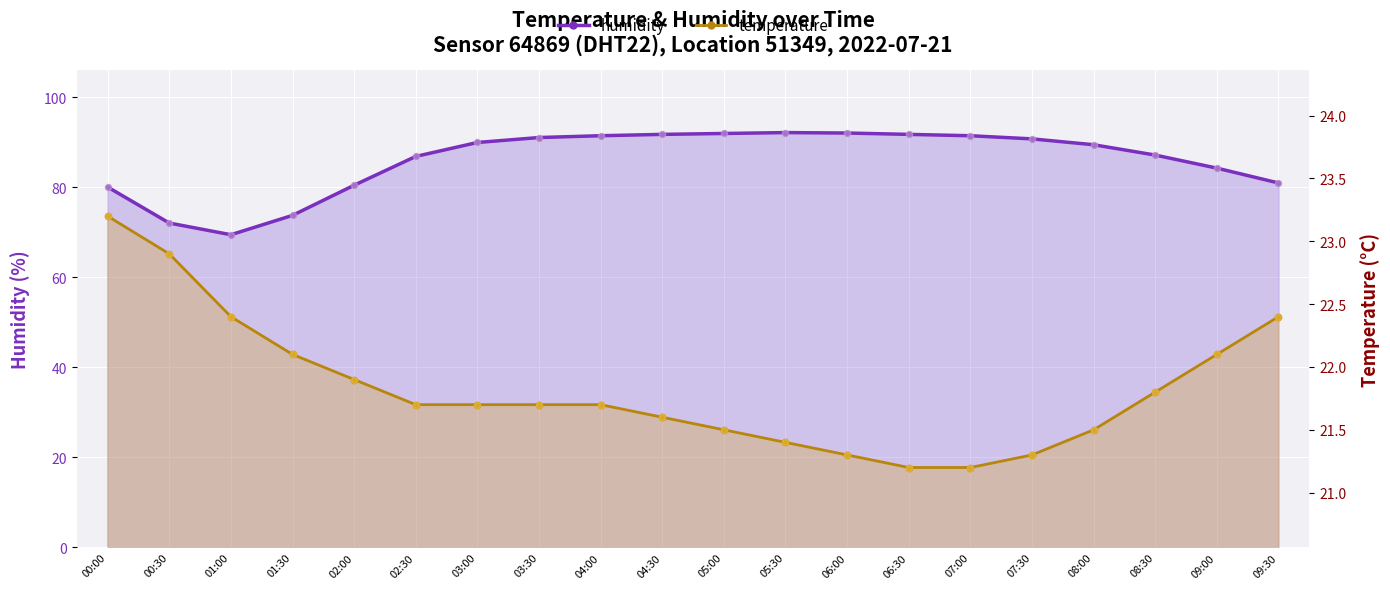

At how many categories does at least one series exceed 43?

20